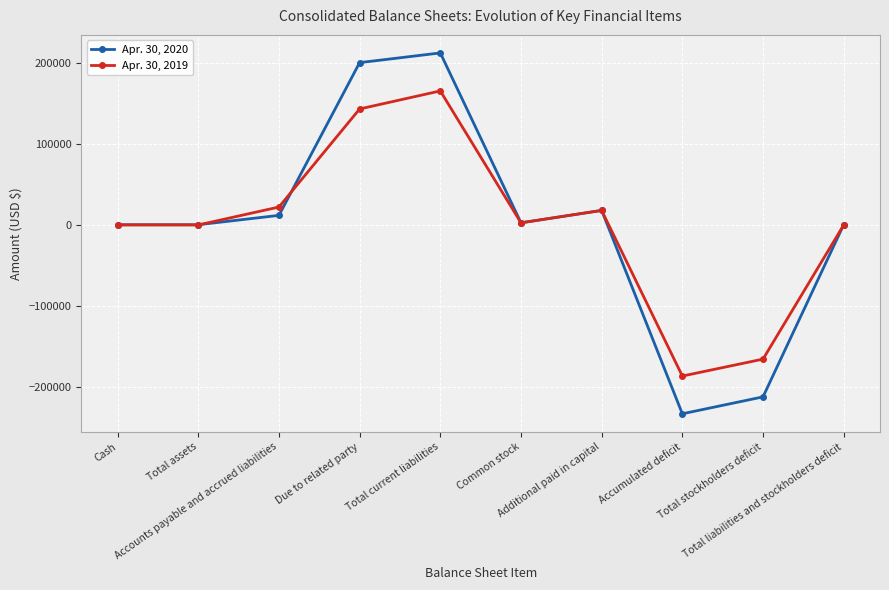

What is the value of the Apr. 30, 2019 point at the 8th from the left?

-186716